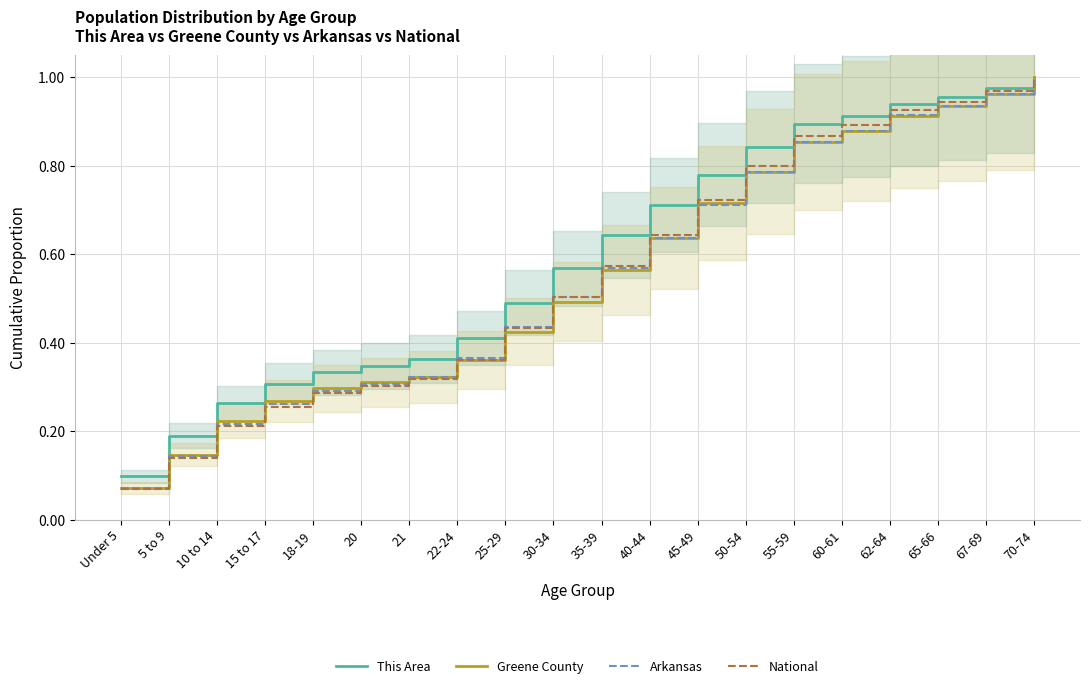

At how many categories does at least one series exceed 0?

20